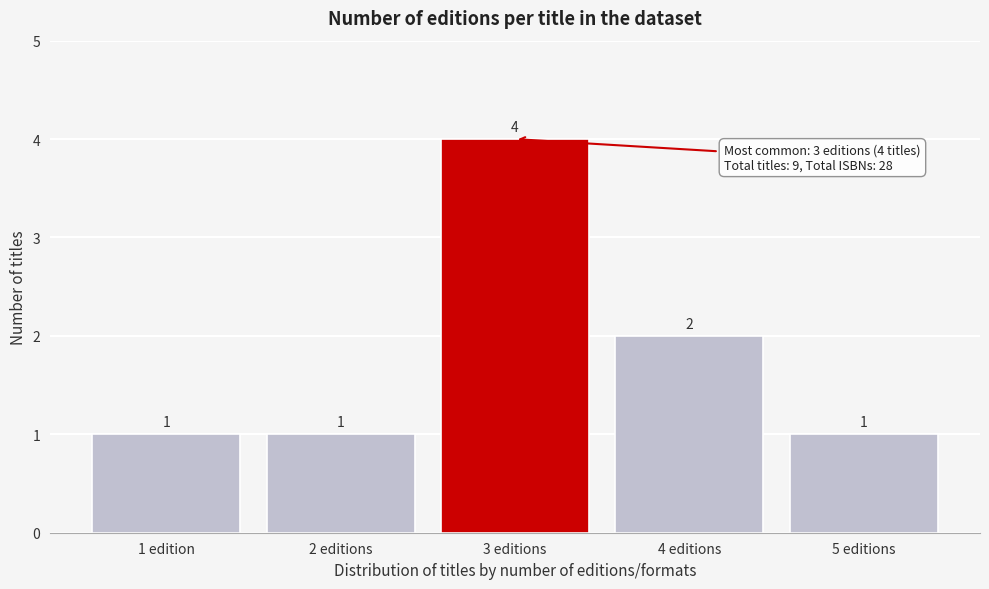

Reading left to right, extract all data points from this chart.

1	1	4	2	1